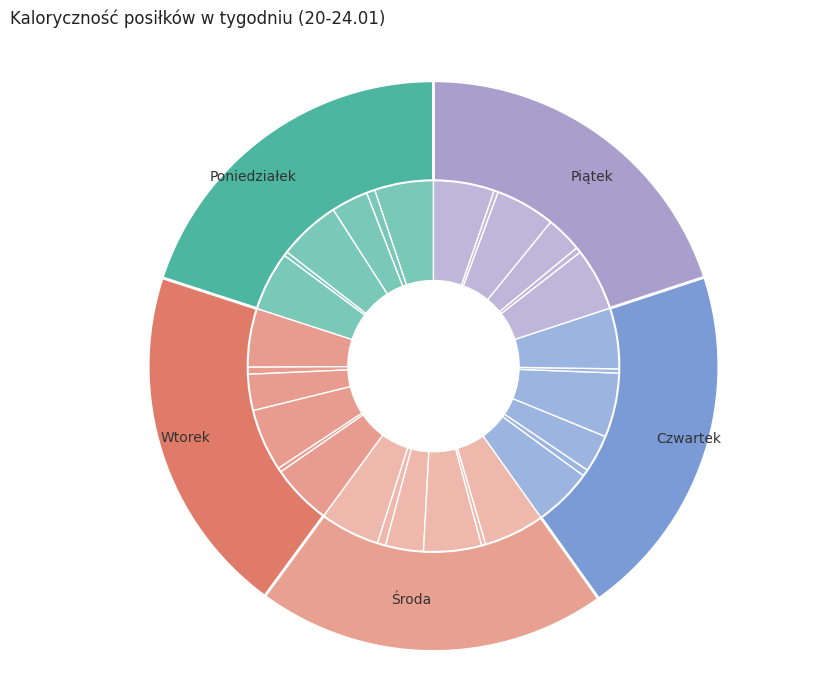

Rank the categories by value from highest to lowest.

Czwartek, Poniedziałek, Piątek, Wtorek, Środa